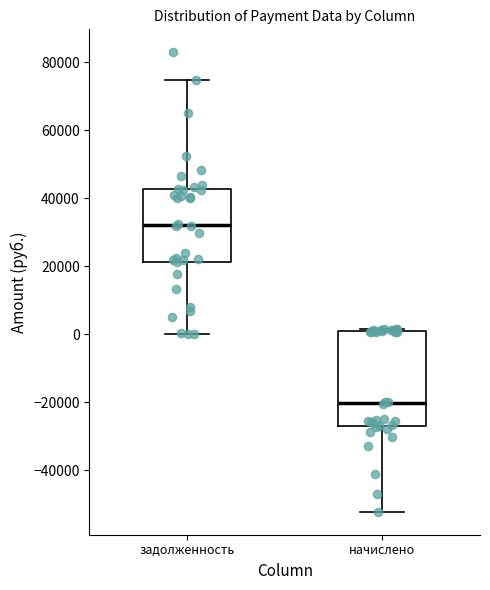

Reading left to right, transcribe this box plot: for each box, give where its median line is, the range the box spans, and where its two whiskers end, as read against the y-axis. The values are not printed on the chart, so give them approximately, as read against the axis.

задолженность: median 32000, box 22000 to 42000, whiskers 0 to 74000
начислено: median -20000, box -26000 to 2000, whiskers -52000 to 2000